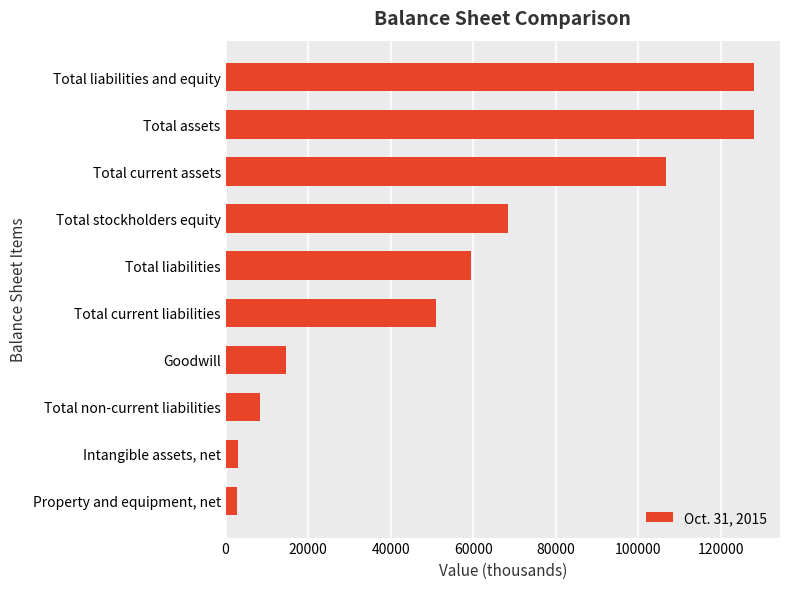

Count the number of categories in the chart.

10